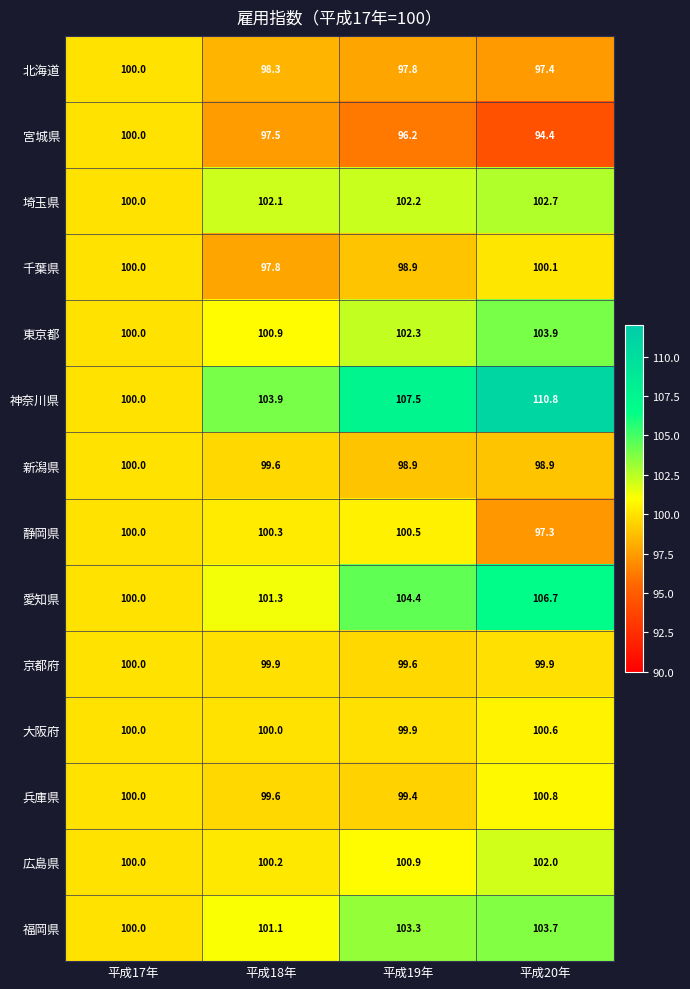

True or false: 神奈川県 has a value of 193.3 at 平成20年.

False